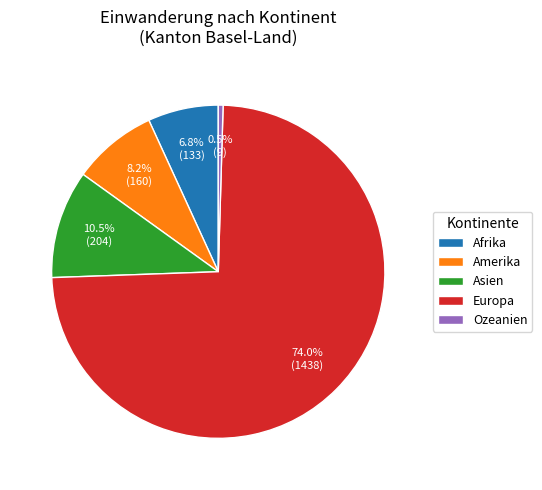

Do Amerika and Ozeanien together represent more than half of the pie?

No